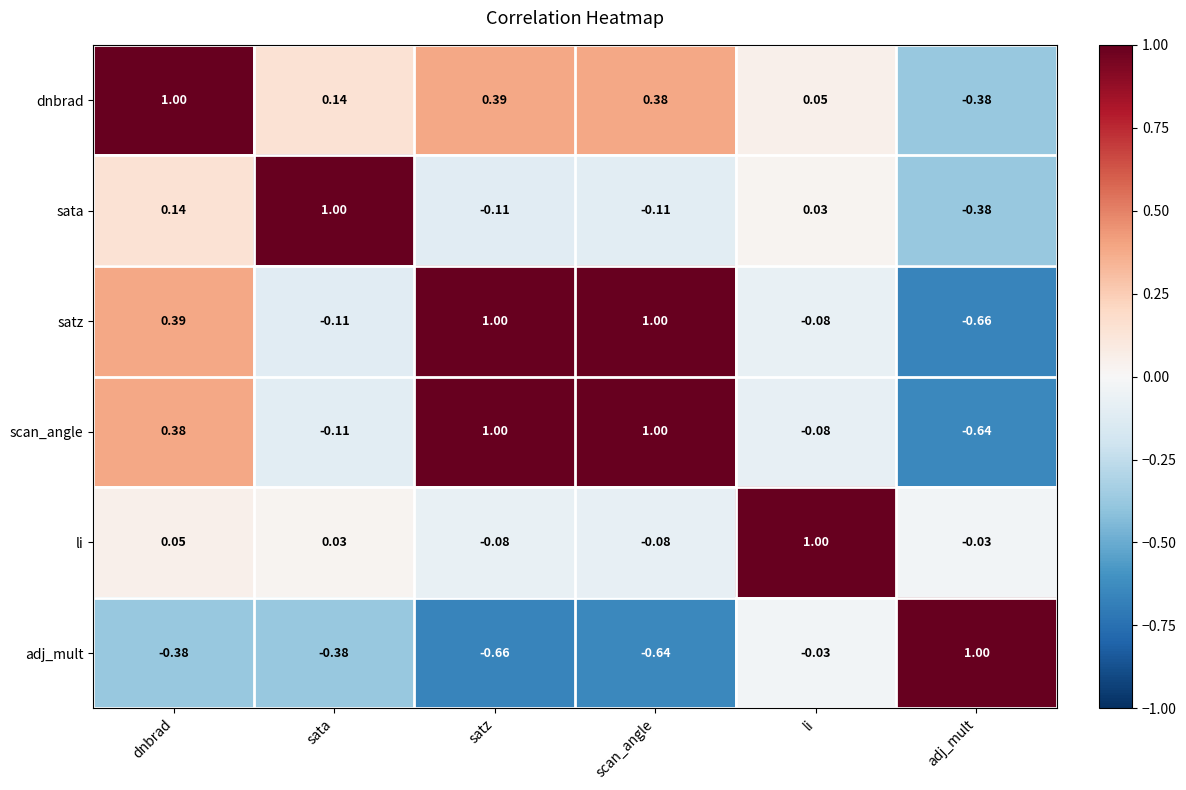

At which label does dnbrad reach its minimum?

adj_mult